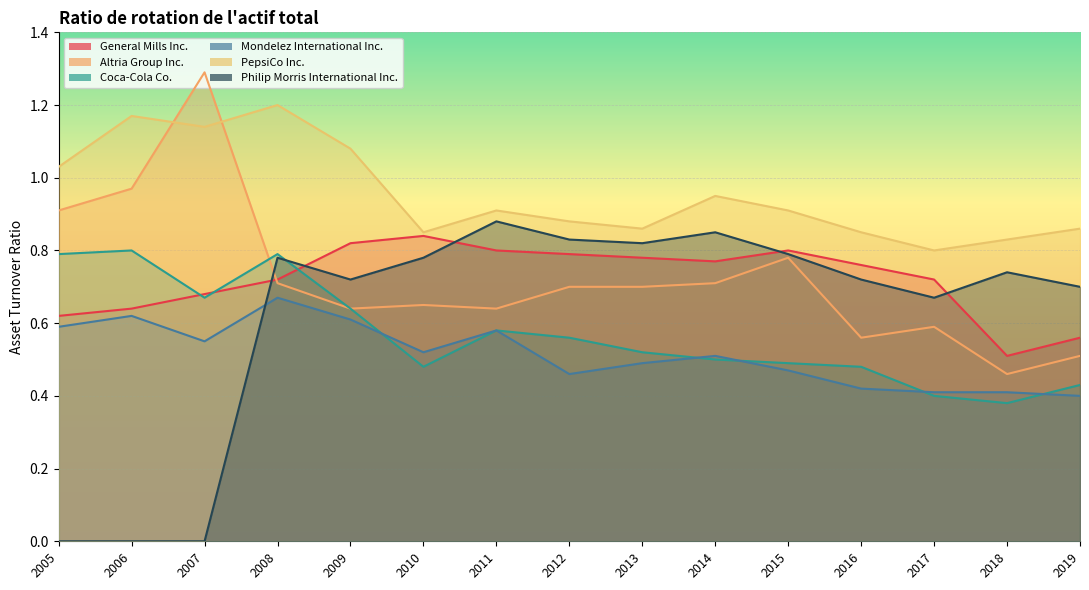

Is it true that General Mills Inc. equals 0.2 at 2008?

False